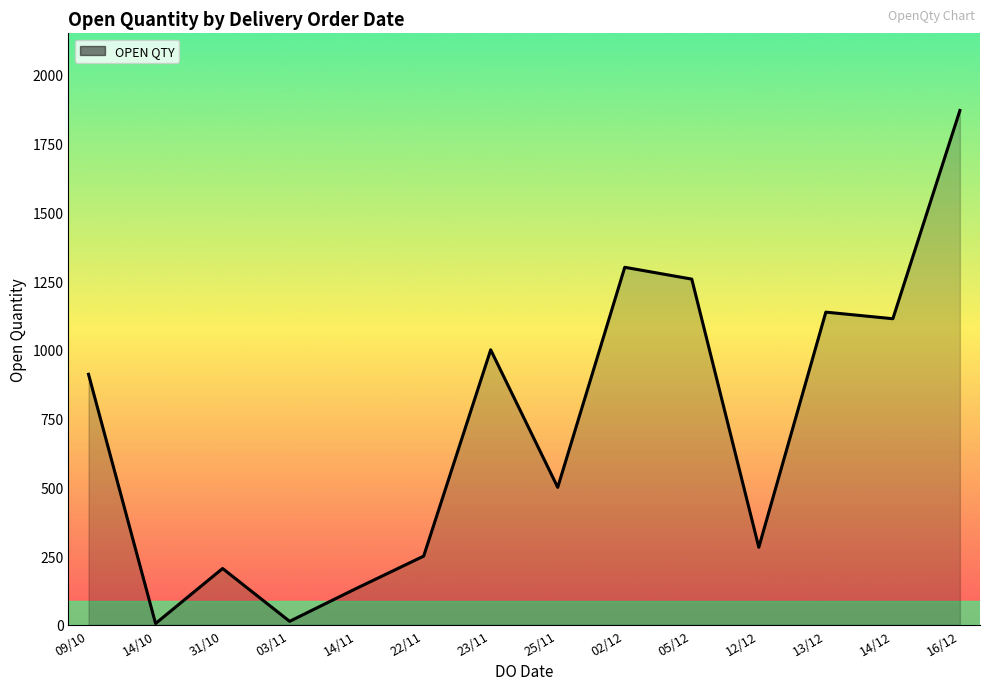

At which category does the chart reach its peak across all series?

16/12